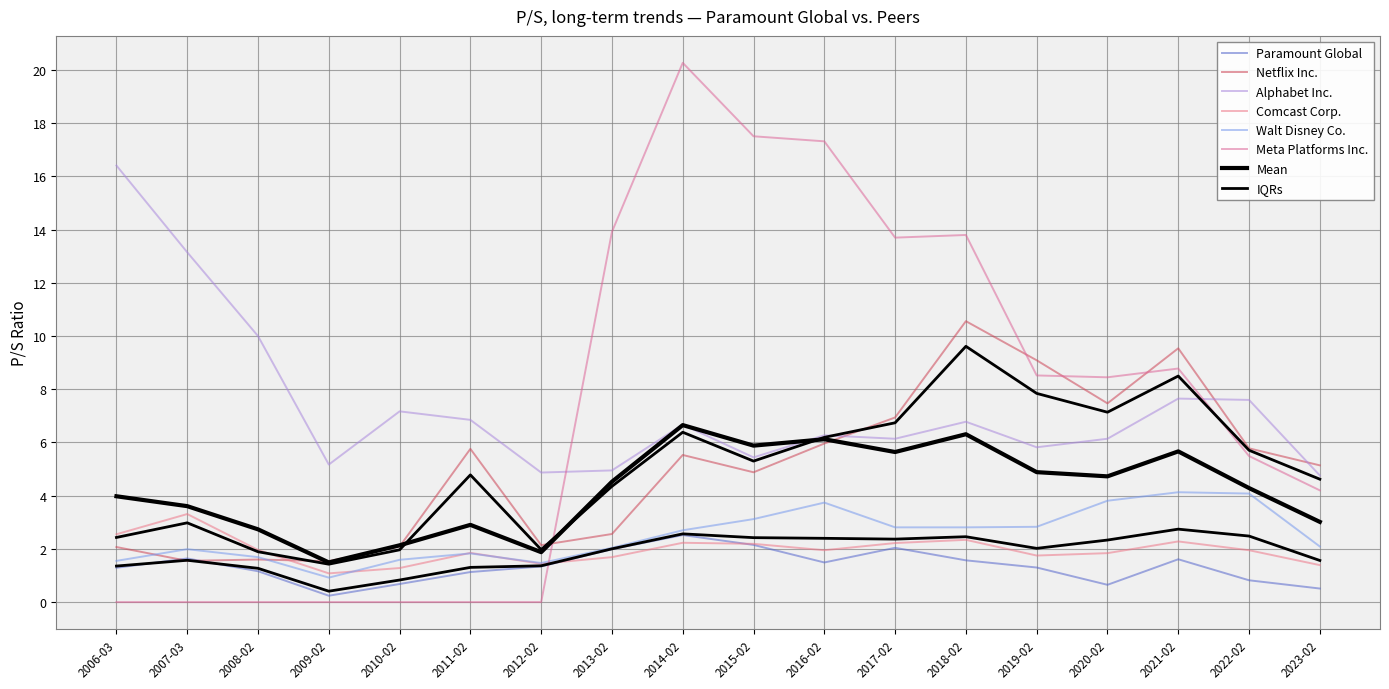

Which series ends up on top after the final intersection of Comcast Corp. and Paramount Global?

Comcast Corp.